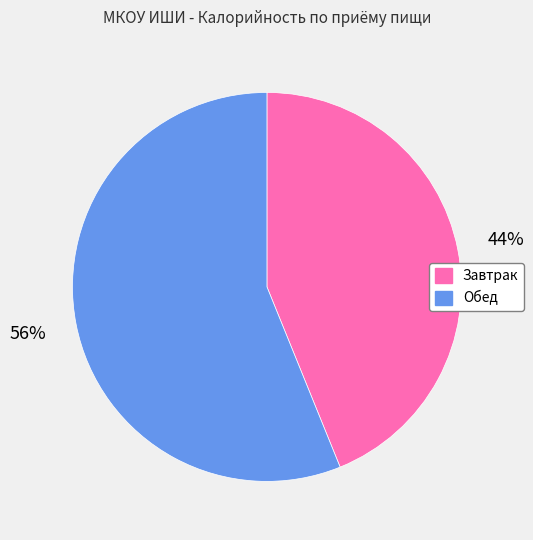

Is there a majority slice in this chart?

Yes